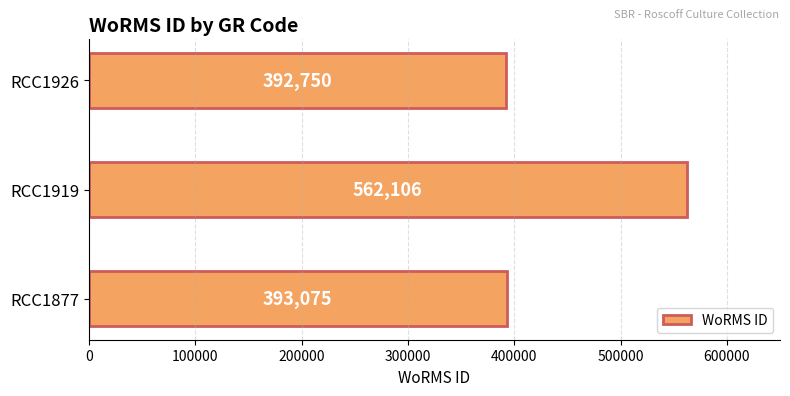

Which has a higher value, RCC1926 or RCC1919?

RCC1919